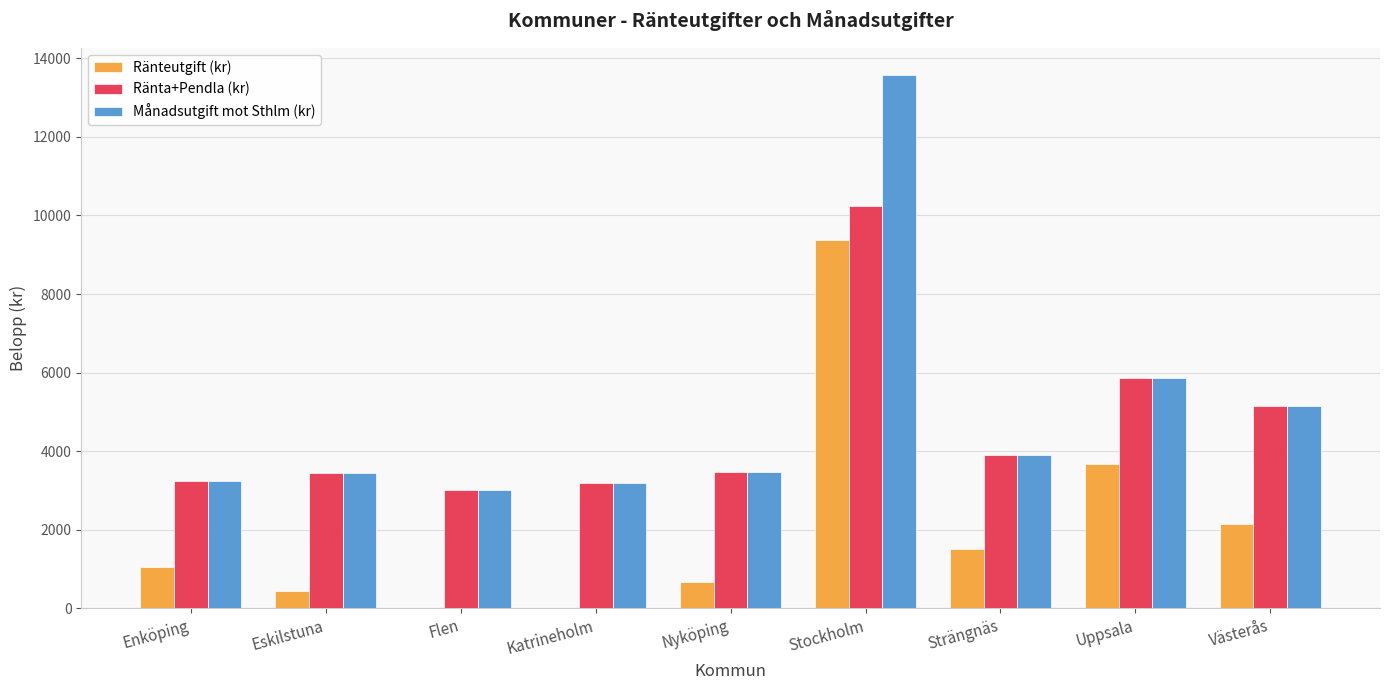

What is the sum of all Ränta+Pendla (kr) values?

41518